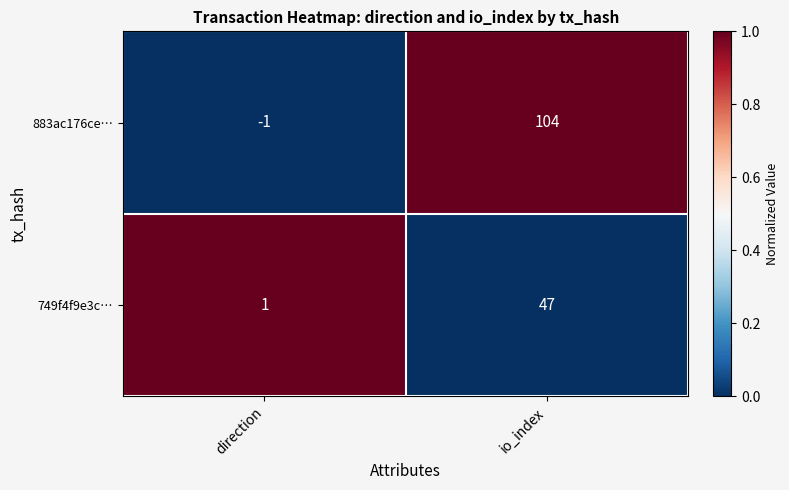

Reading left to right, list all the values displayed in this chart.

883ac176ce…: -1	104
749f4f9e3c…: 1	47